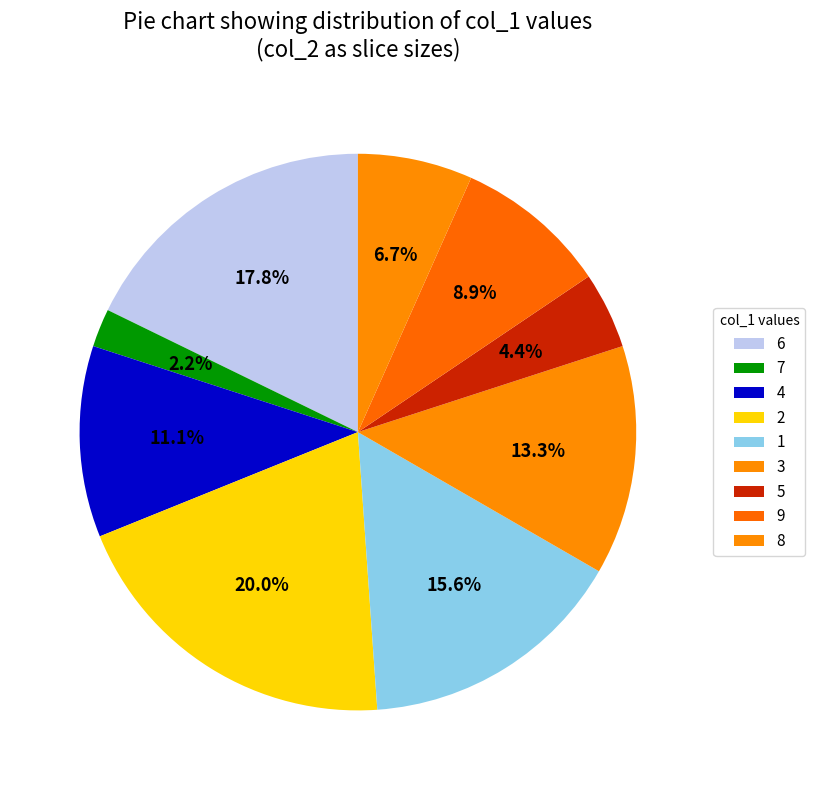

True or false: 7 accounts for 2% of the total.

True